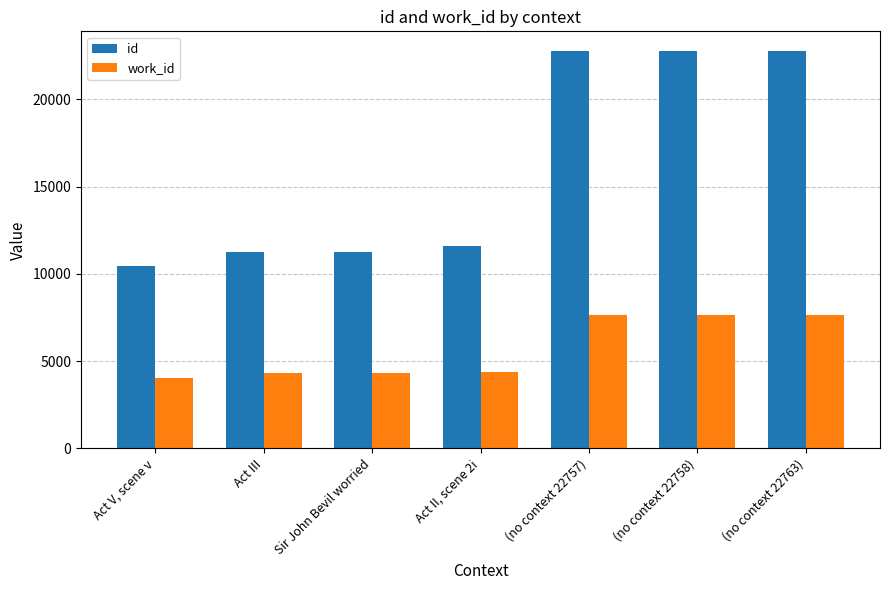

What is the highest value of the id series?

22763